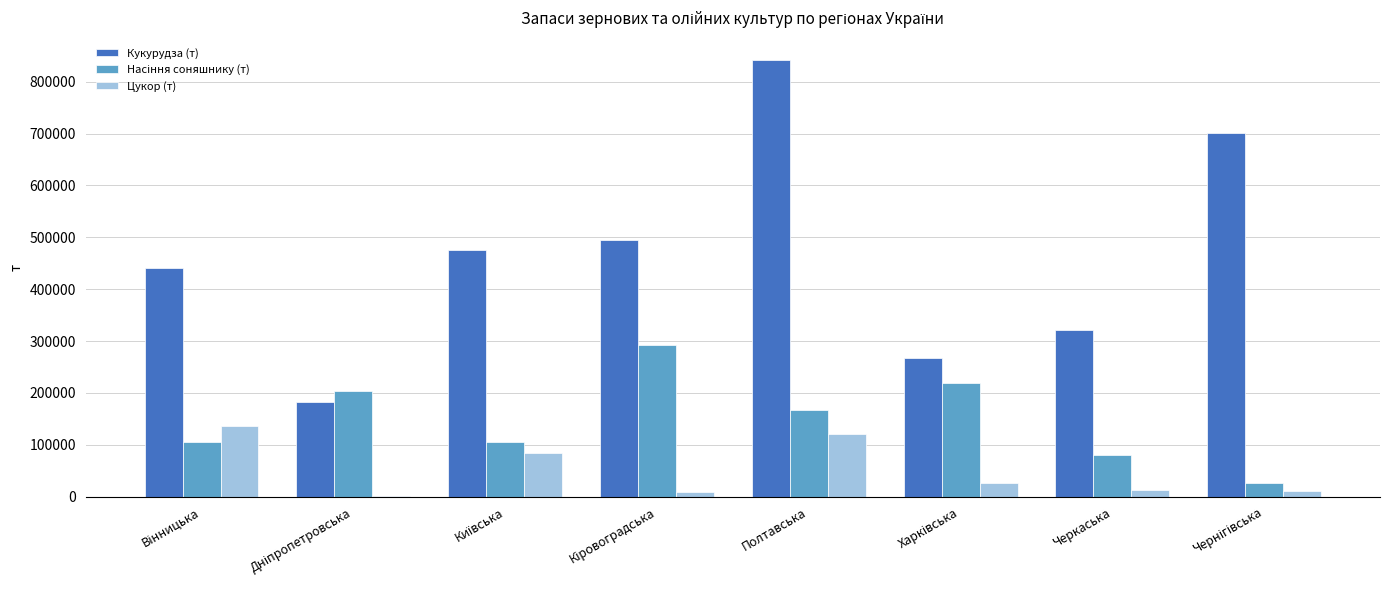

Which category has the highest value across all series?

Полтавська